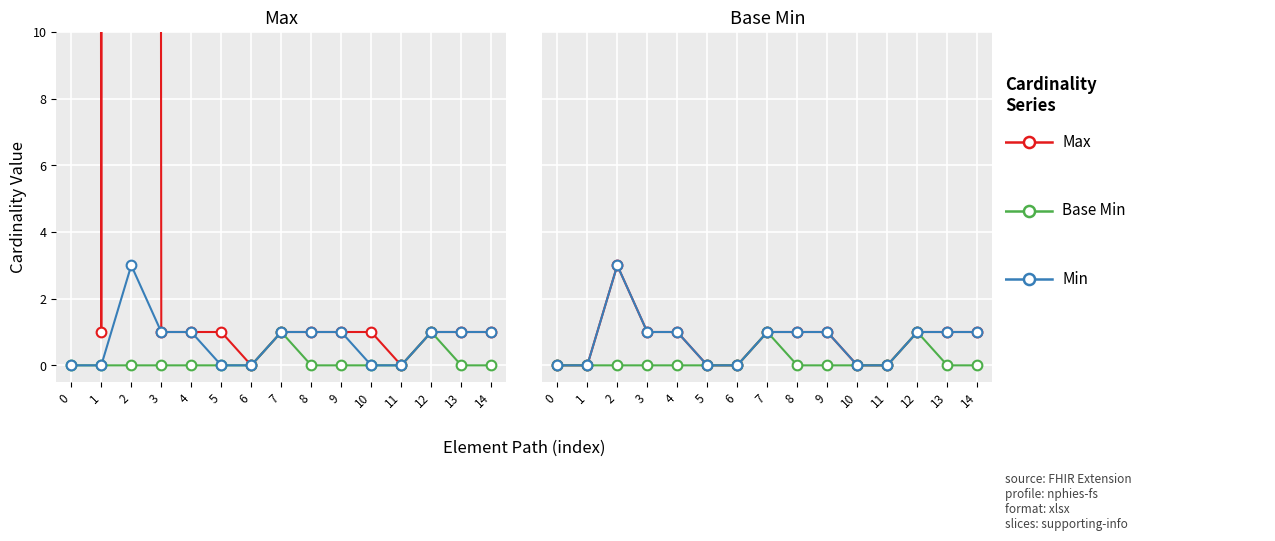

What is the difference between the maximum and minimum values in the Base Min series?

1